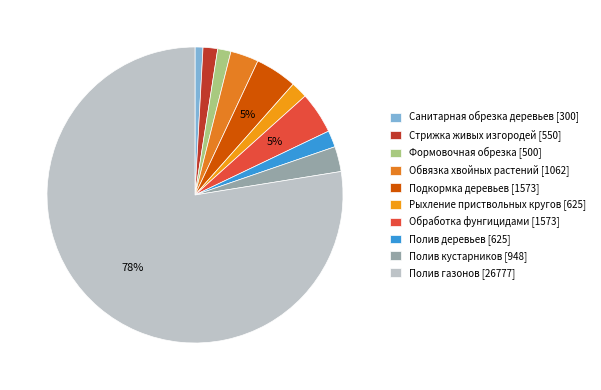

Which has a higher value, Рыхление приствольных кругов or Стрижка живых изгородей?

Рыхление приствольных кругов